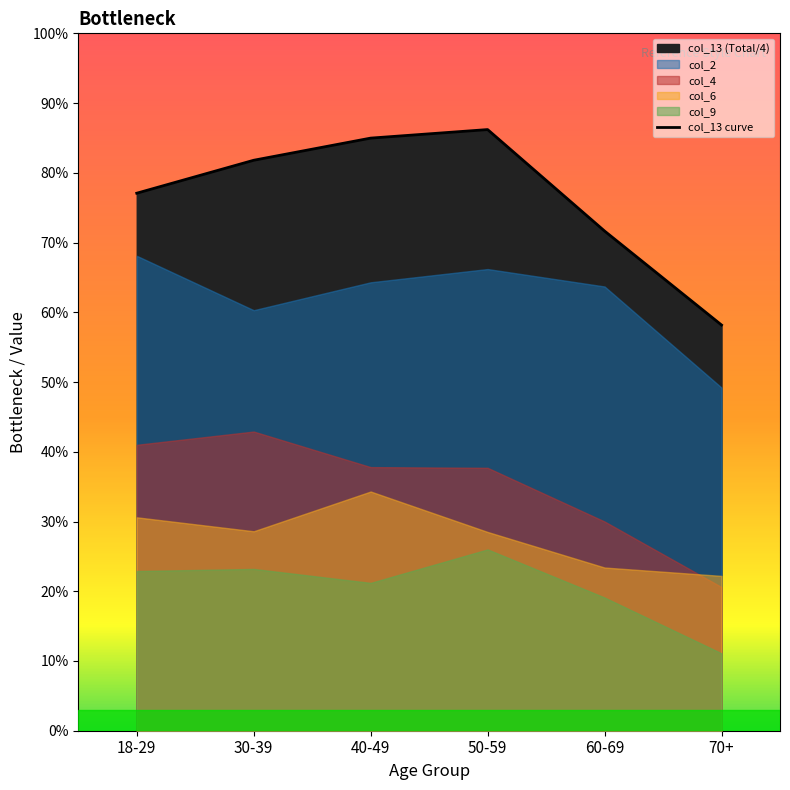

What position from the right is 70+?

1